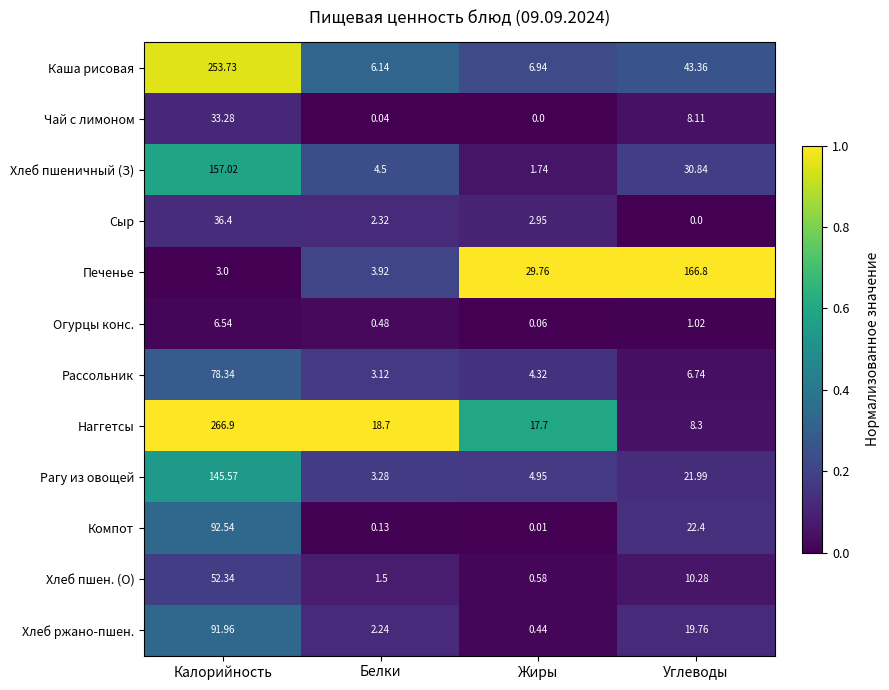

Which series changed the most between Калорийность and Углеводы?

Наггетсы